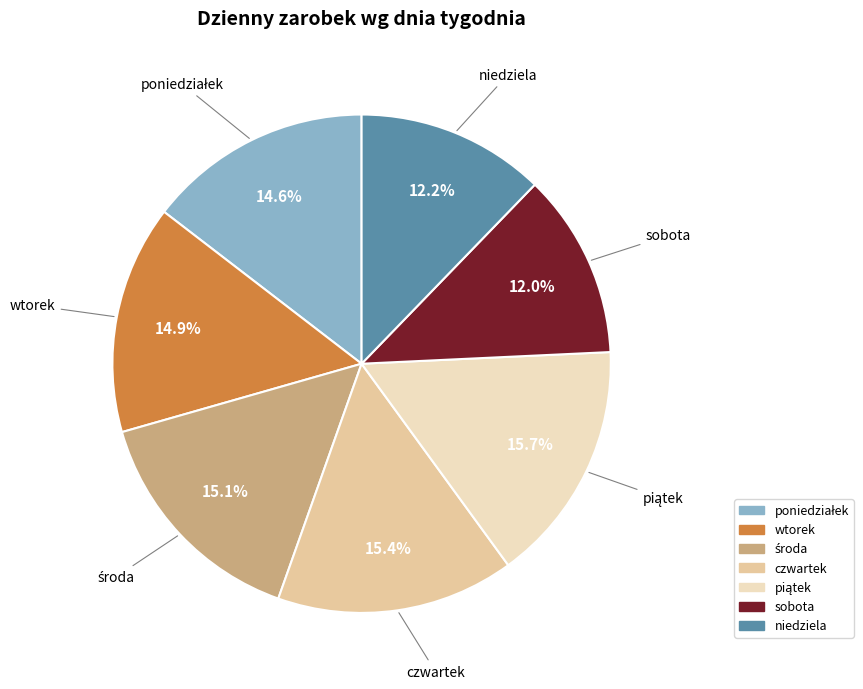

Count the number of slices in the pie.

7